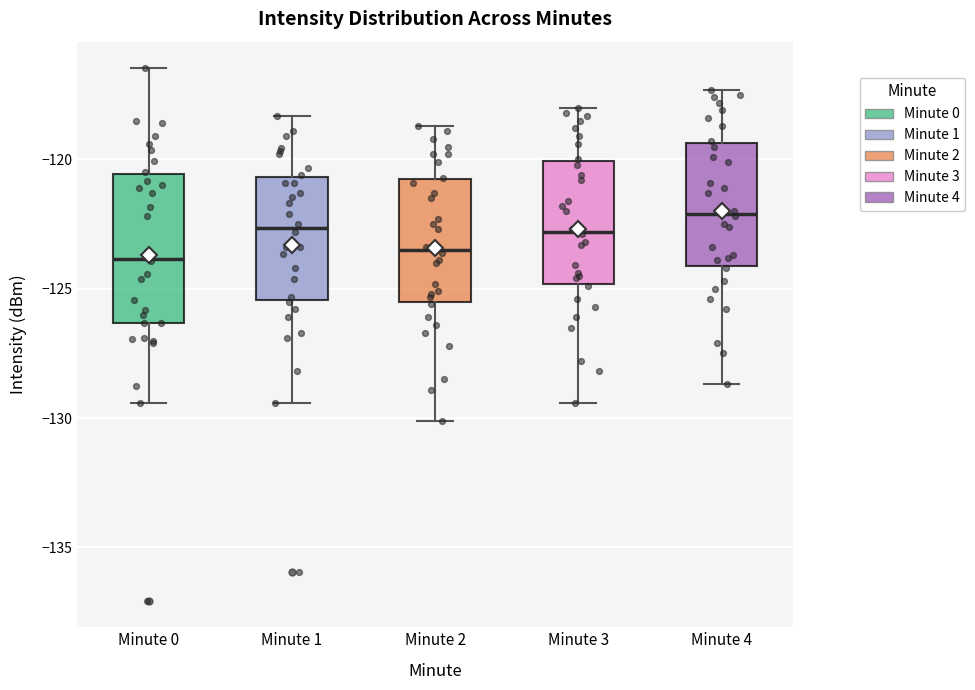

Reading left to right, read every box against the y-axis: the position of its median line, the range the box covers, and the ends of its whiskers. The values are not printed on the chart, so give them approximately, as read against the axis.

Minute 0: median -124.0, box -126.5 to -120.5, whiskers -129.5 to -116.5
Minute 1: median -122.5, box -125.5 to -120.5, whiskers -129.5 to -118.5
Minute 2: median -123.5, box -125.5 to -120.5, whiskers -130.0 to -118.5
Minute 3: median -123.0, box -125.0 to -120.0, whiskers -129.5 to -118.0
Minute 4: median -122.0, box -124.0 to -119.5, whiskers -128.5 to -117.5